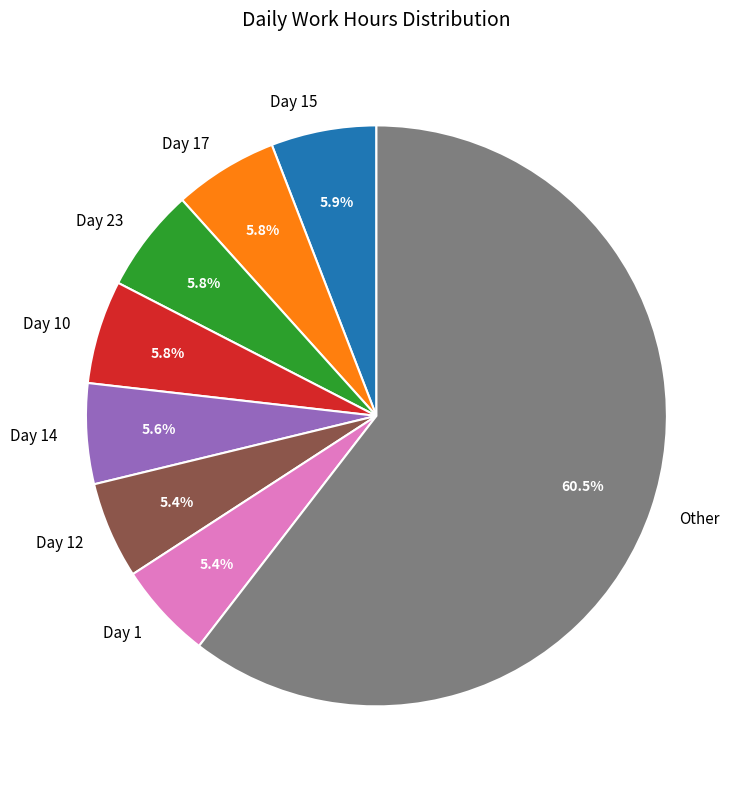

Do Day 15 and Day 14 together represent more than half of the pie?

No